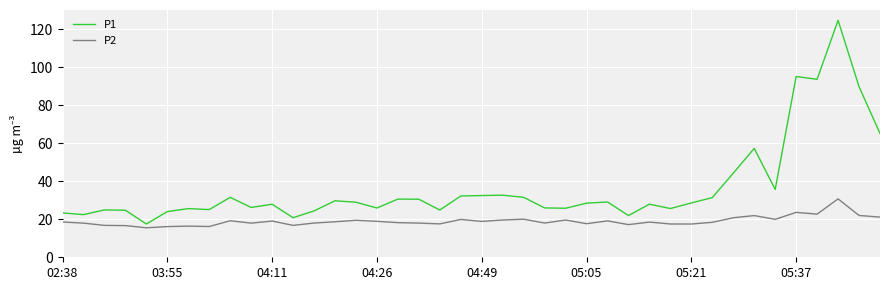

Which series has the widest spread of values?

P1